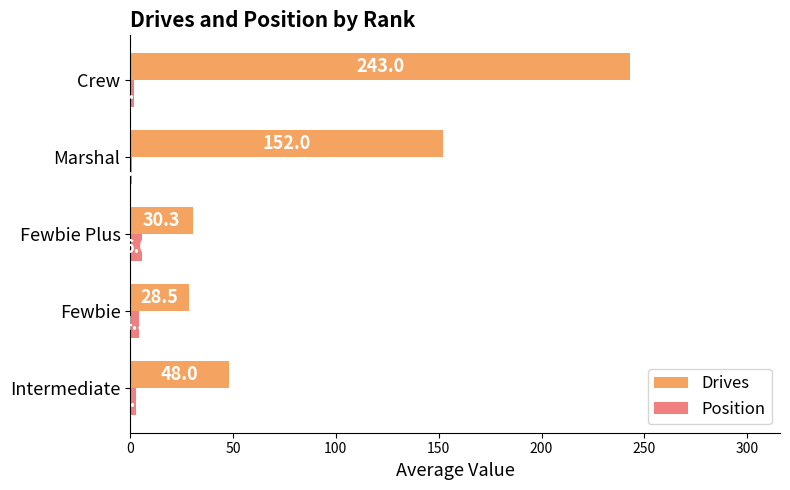

What is the approximate value of Position at Fewbie Plus?

6.0